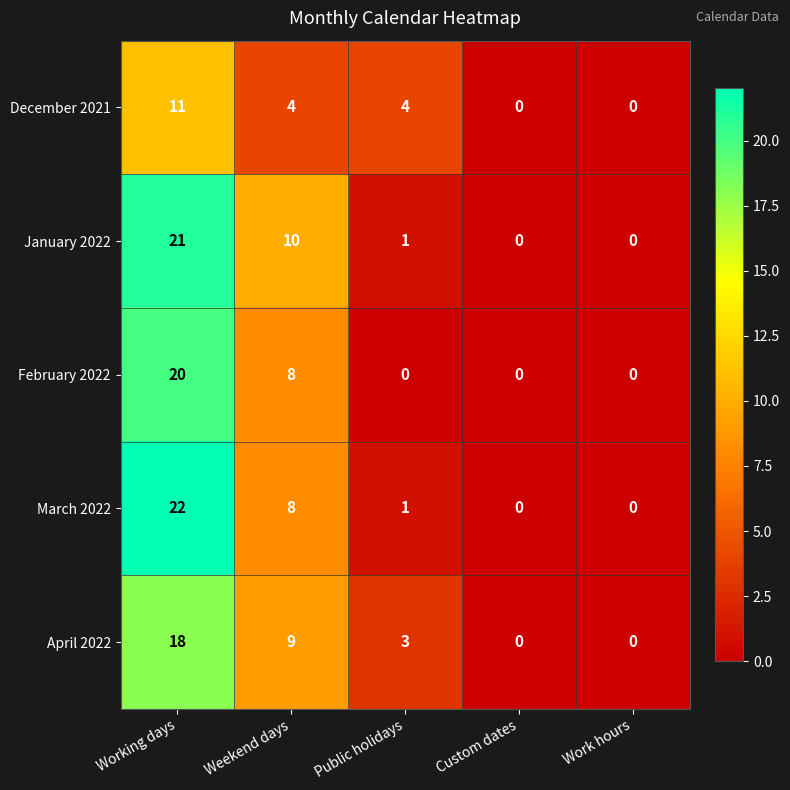

At which category is the sum across all series the highest?

Working days